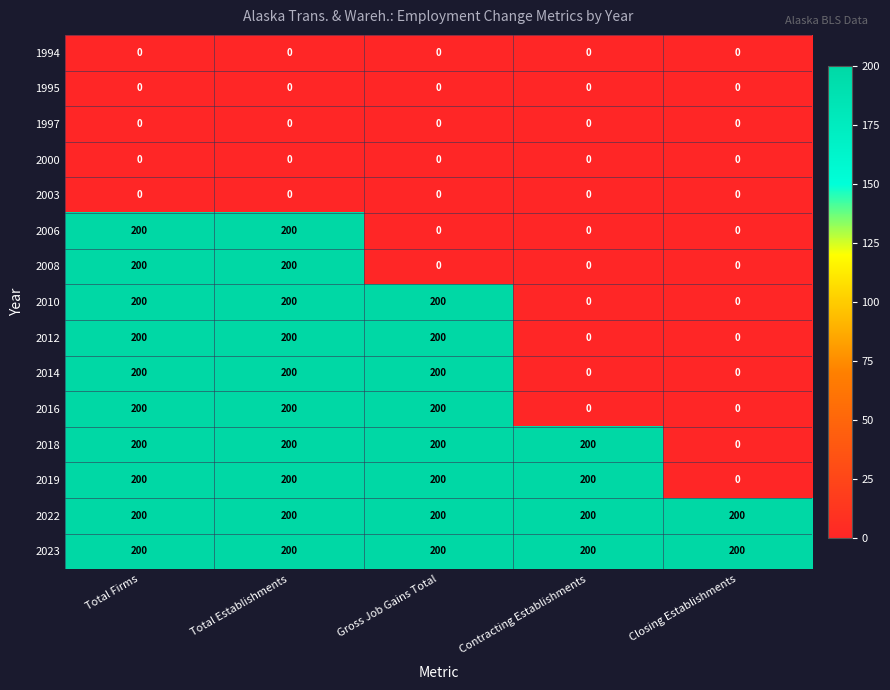

What is the total value across all series at Total Firms?

2000